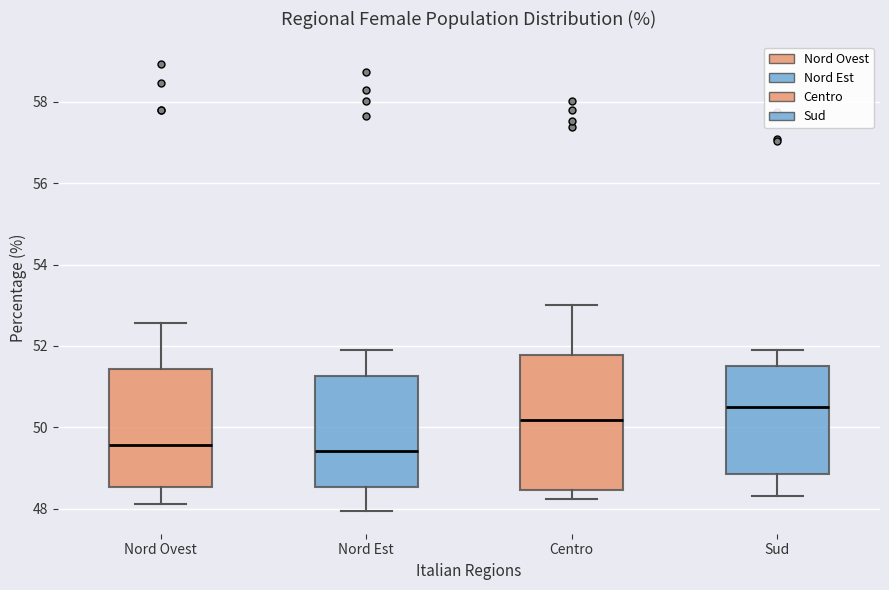

Where does the upper whisker of the box for Sud end on the y-axis? The values are not printed on the chart, so give them approximately, as read against the axis.

52.0